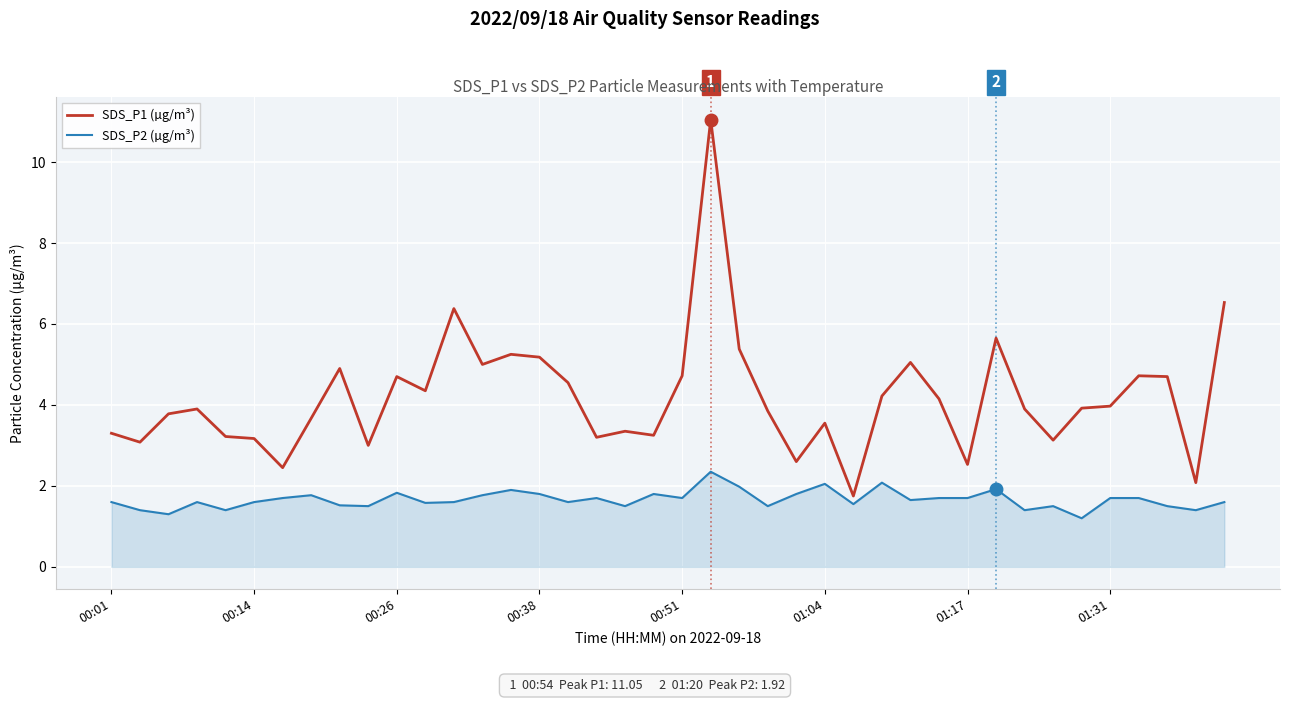

Which series has the largest range (max minus min)?

SDS_P1 (µg/m³)